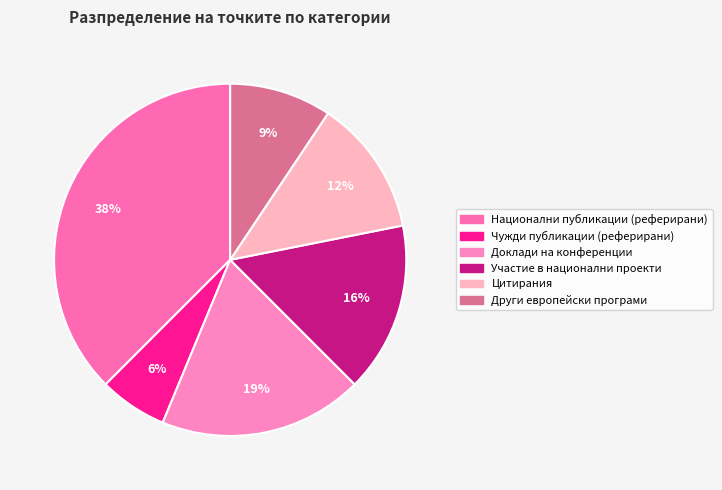

Is Цитирания the majority of the pie?

No